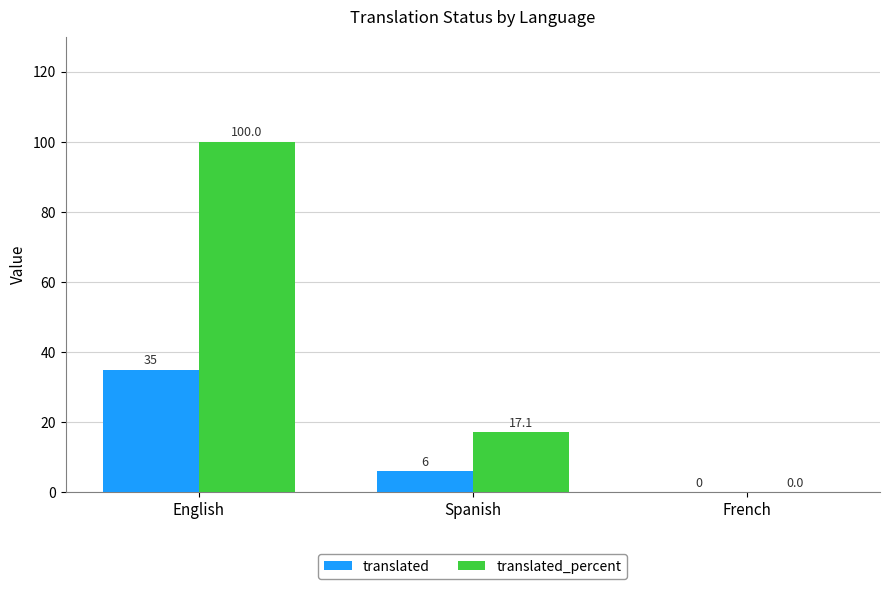

Which series has the largest range (max minus min)?

translated_percent